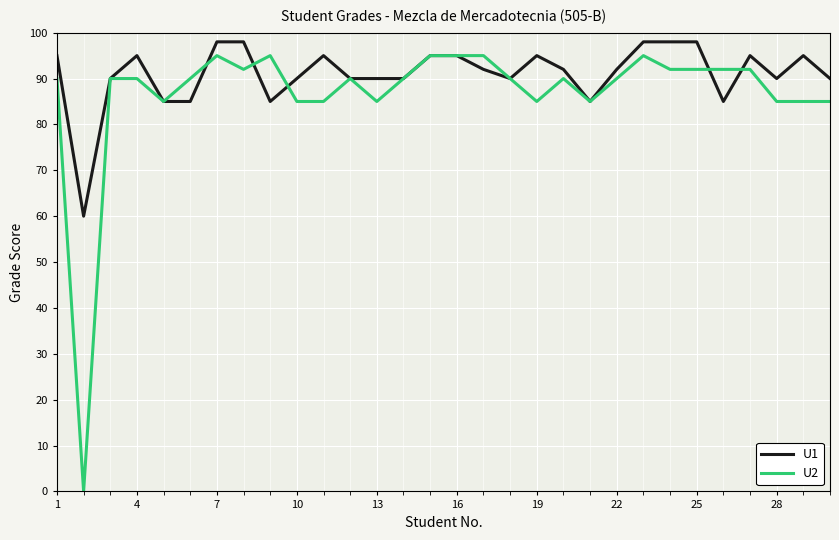

Rank the series by their average value, from lowest to highest.

U2, U1